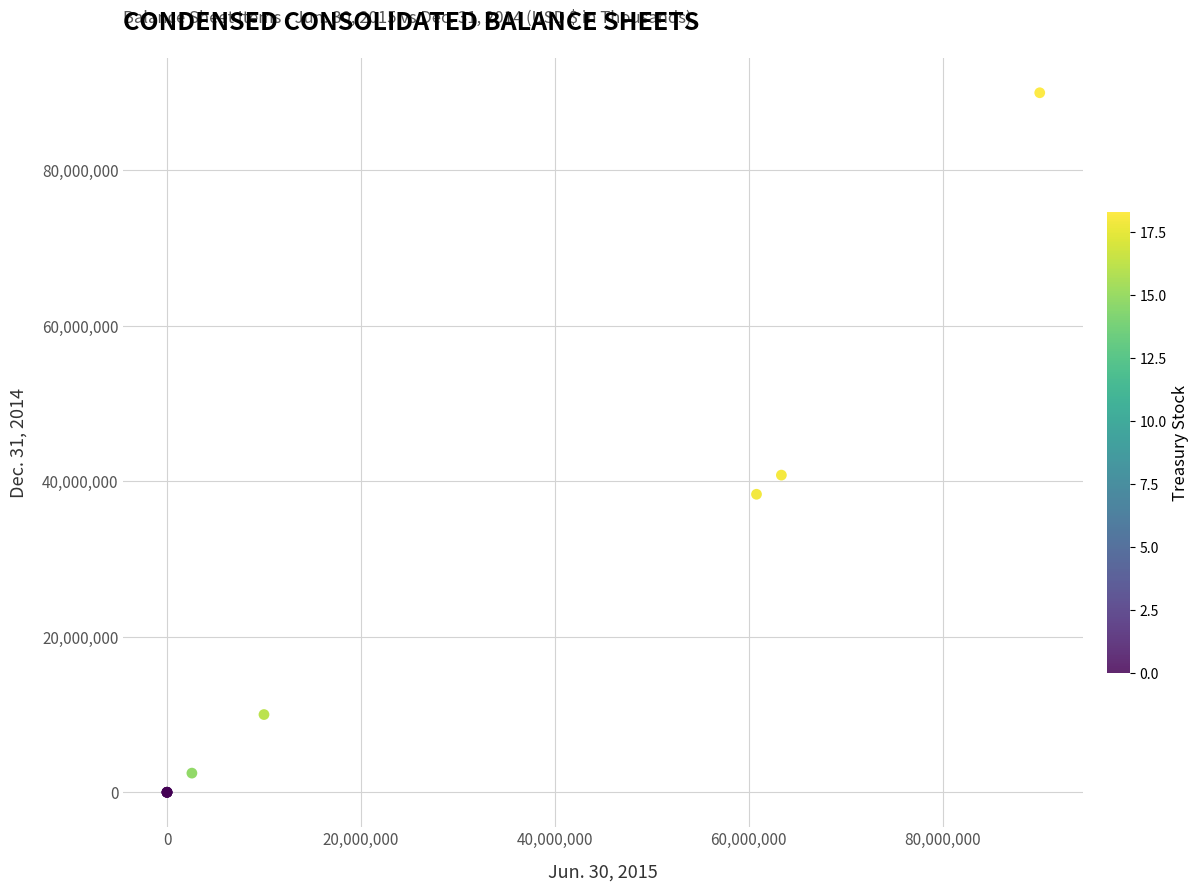

What Y value in the scatter plot is closest to 45000000?

40805659.0